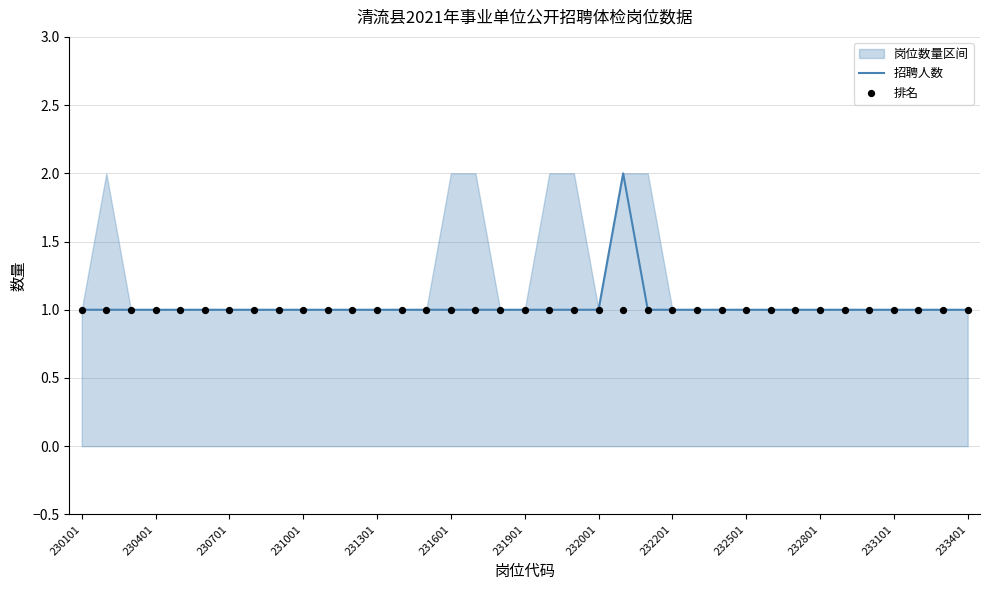

Which series has the largest total across all categories?

招聘人数